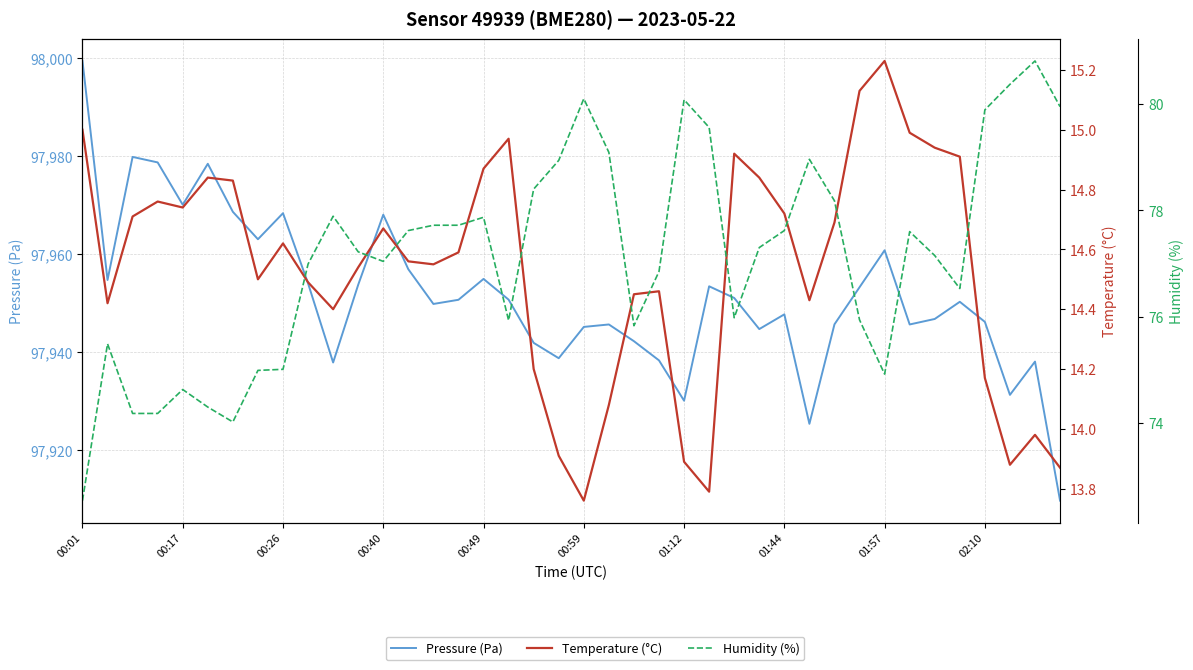

What is the average value of the Humidity (%) series?

77.1